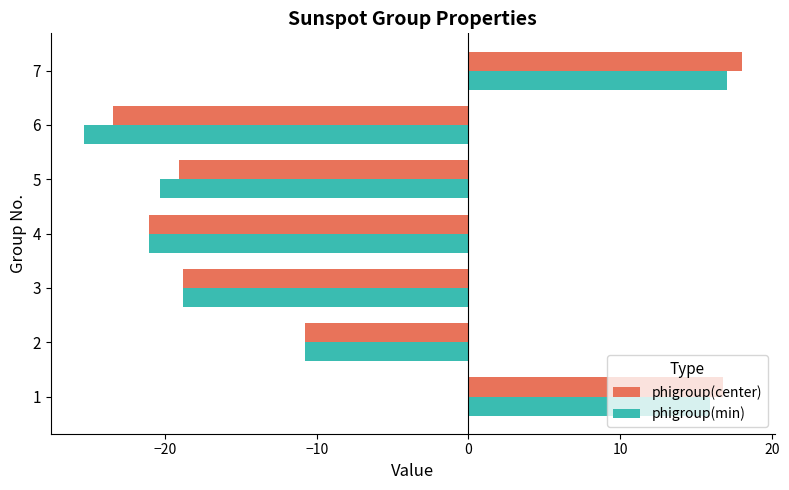

Which series has the largest total across all categories?

phigroup(center)